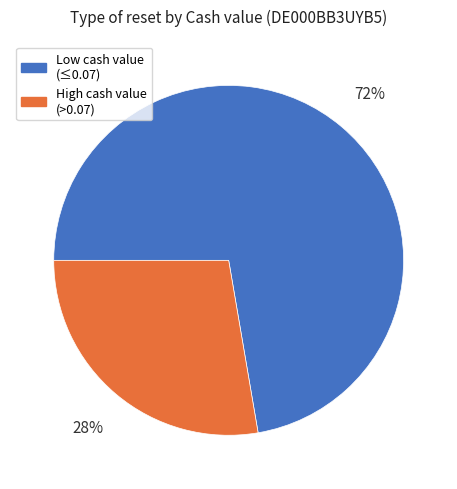

To the nearest percent, what is the combined percentage of High cash value (>0.07) and Low cash value (≤0.07)?

100%